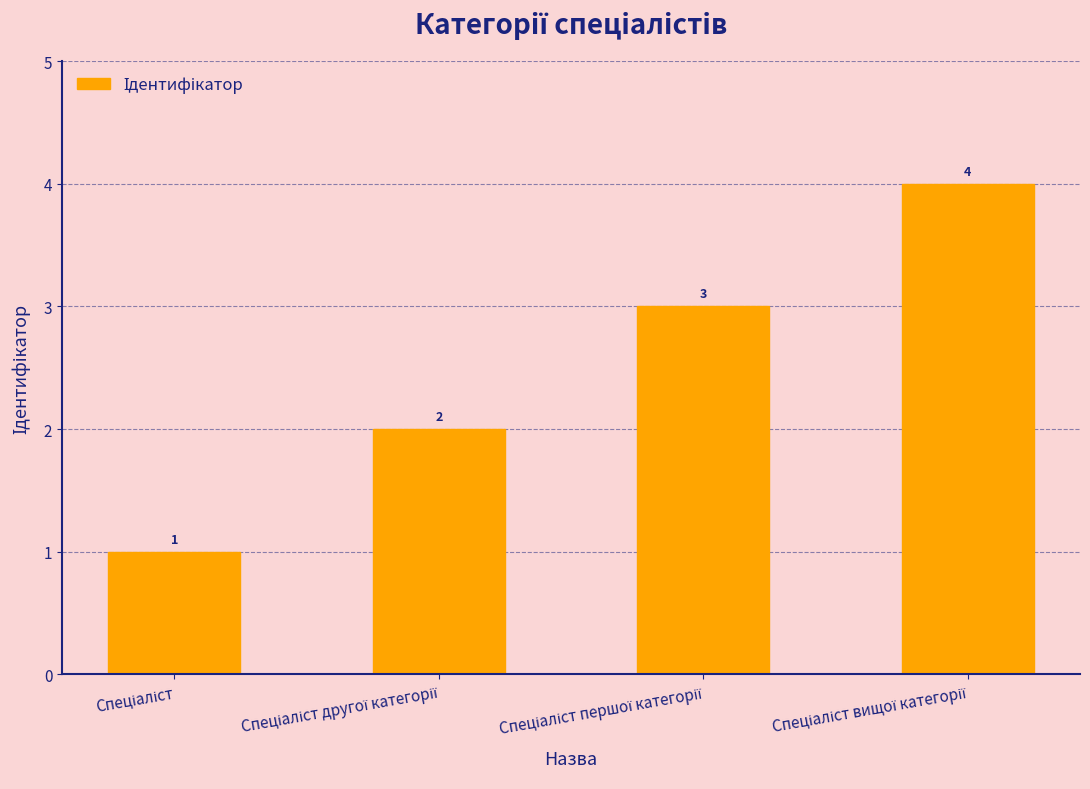

What is the value of the 2nd bar from the left?

2